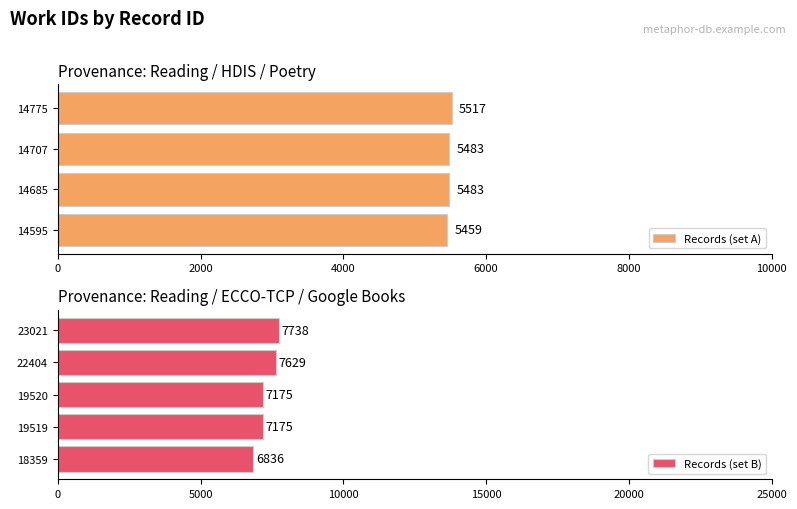

Reading left to right, what are all the values shown in this chart?

14595=5459	14685=5483	14707=5483	14775=5517	18359=6836	19519=7175	19520=7175	22404=7629	23021=7738